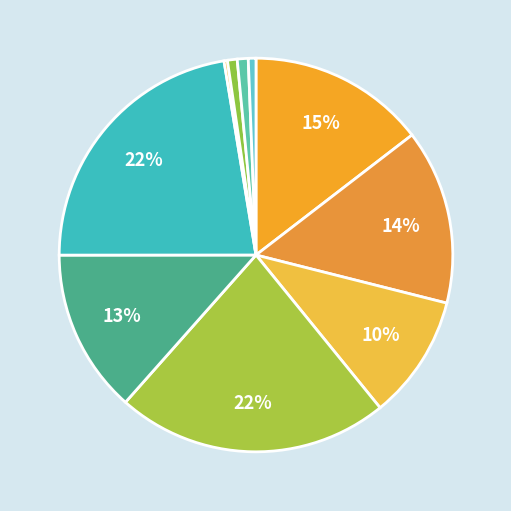

How many slices are in this pie chart?

10